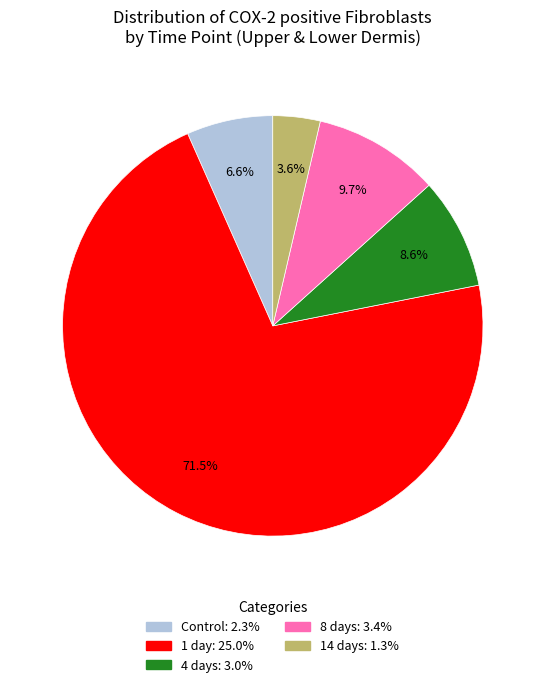

What is the majority slice?

1 day